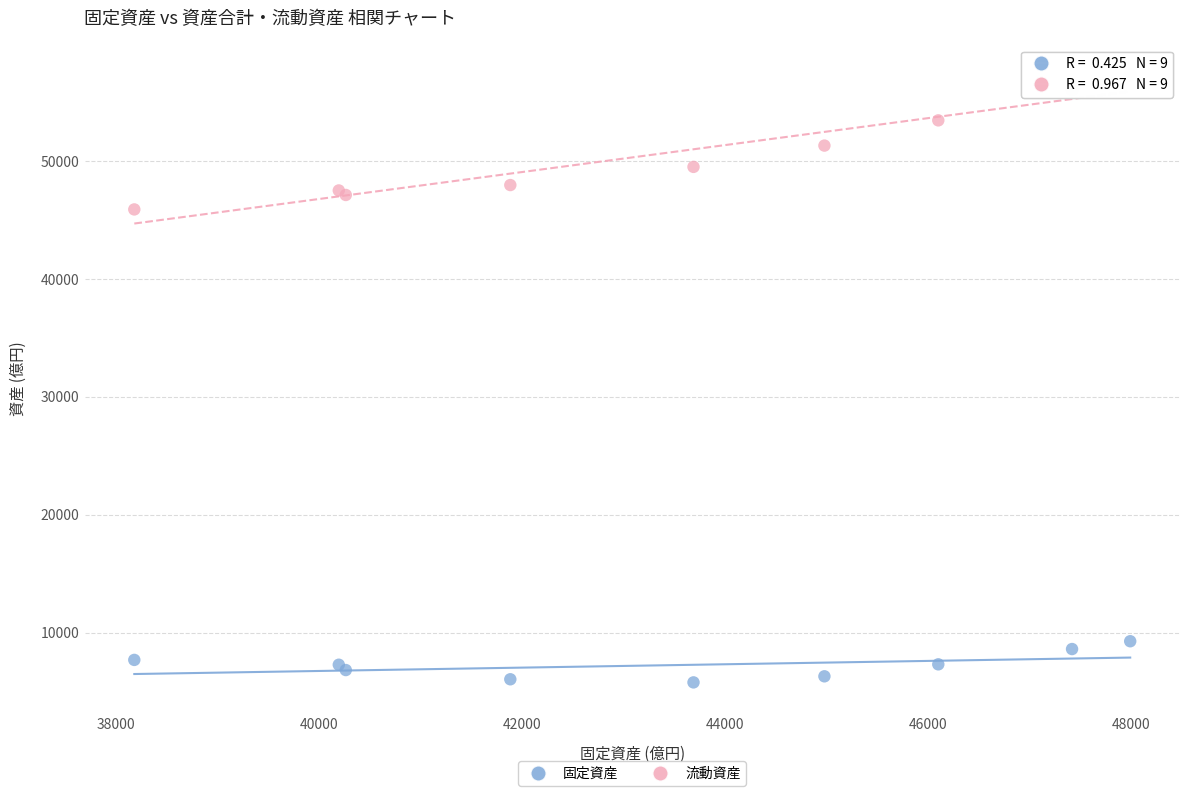

What is the X range (max minus min) for the scatter plot?

9813